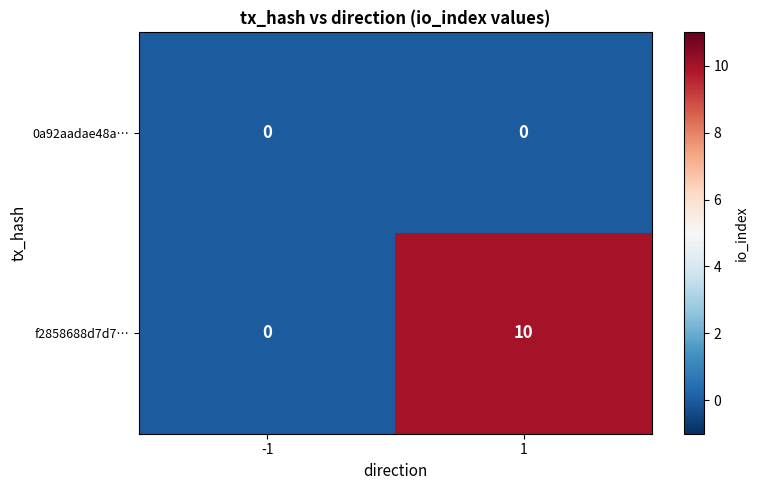

At how many categories does at least one series exceed 5?

1